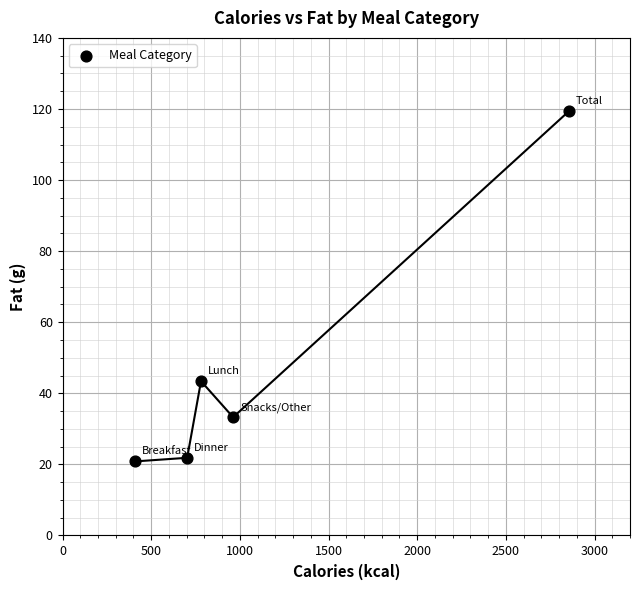

What is the range of X values (max minus min)?

2447.0